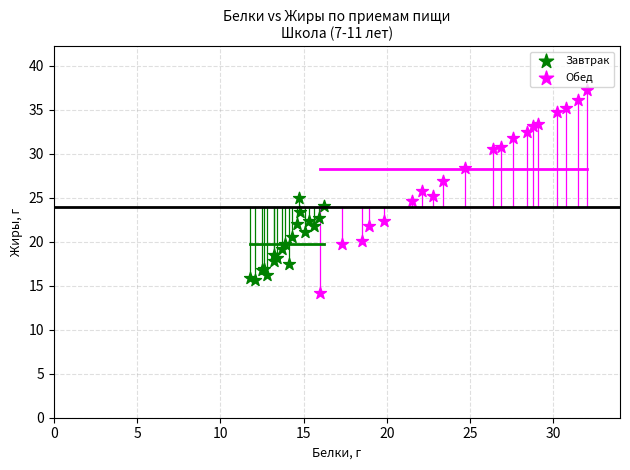

Which series contains the lowest Y value?

Обед